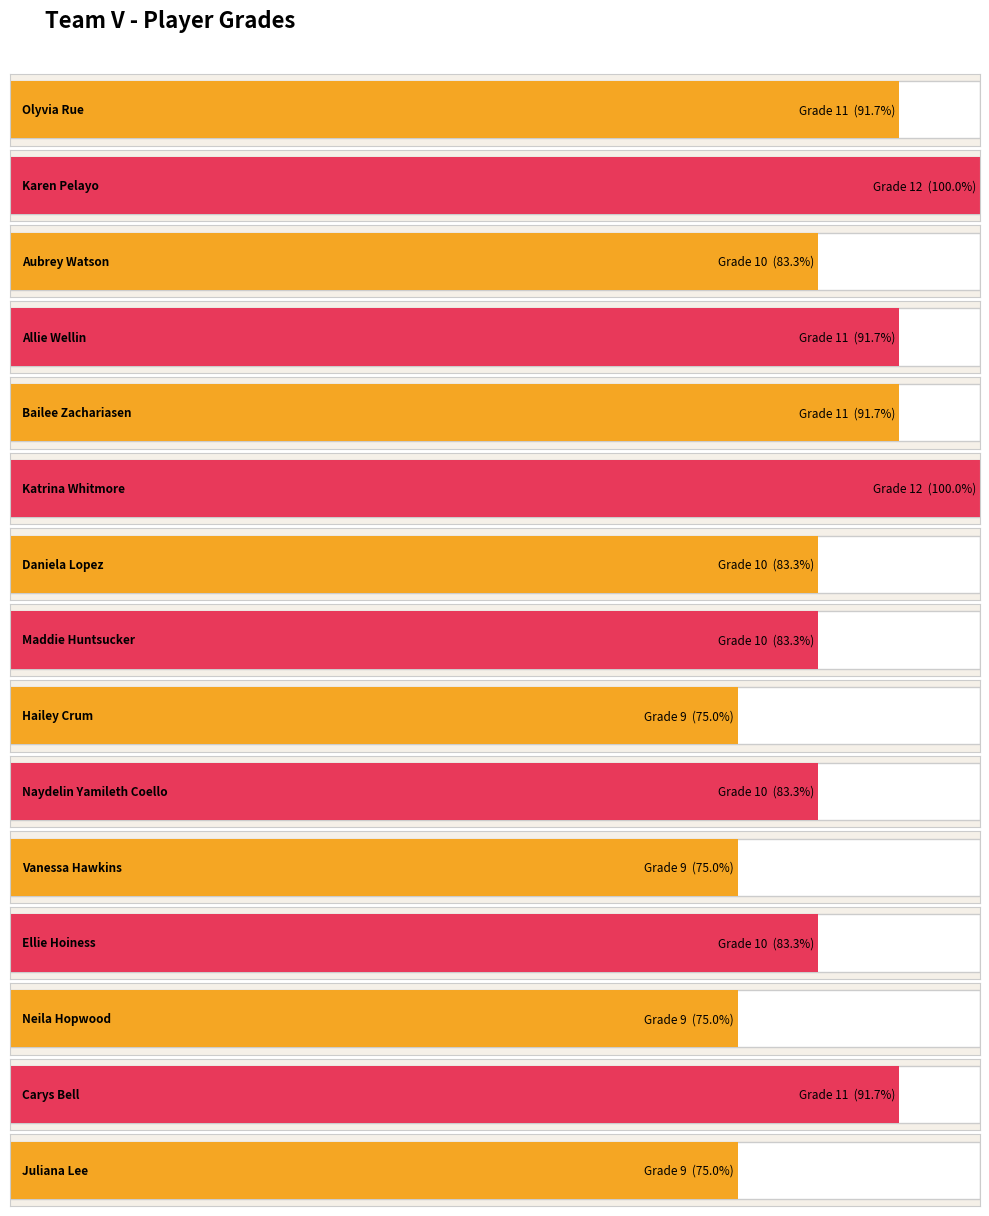

Reading left to right, extract all data points from this chart.

Olyvia Rue=11	Karen Pelayo=12	Aubrey Watson=10	Allie Wellin=11	Bailee Zachariasen=11	Katrina Whitmore=12	Daniela Lopez=10	Maddie Huntsucker=10	Hailey Crum=9	Naydelin Yamileth Coello=10	Vanessa Hawkins=9	Ellie Hoiness=10	Neila Hopwood=9	Carys Bell=11	Juliana Lee=9